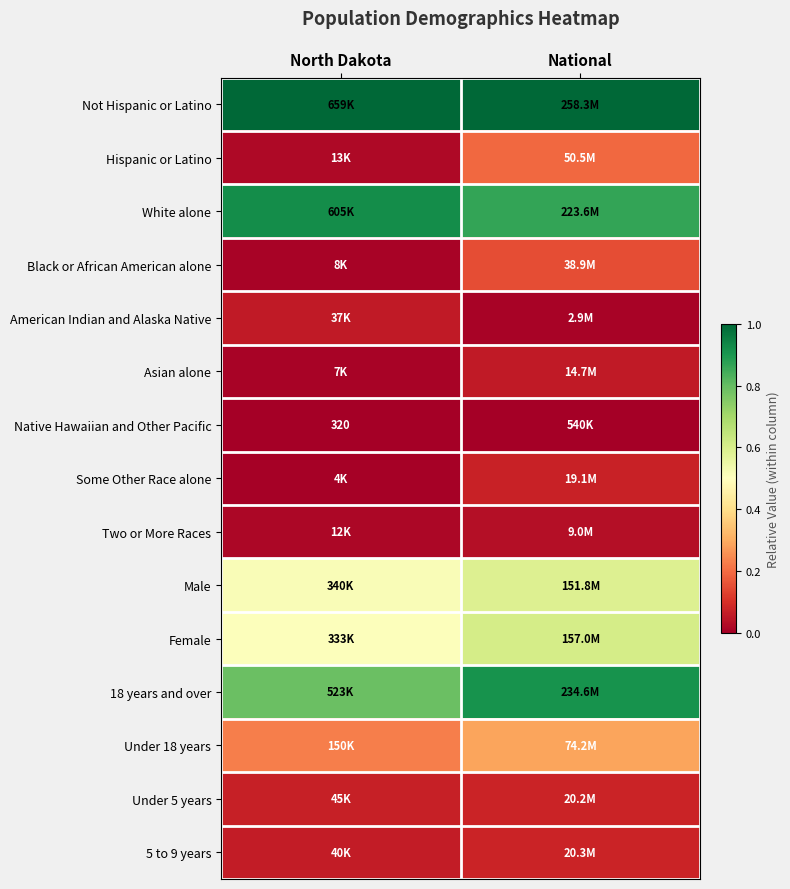

Rank the categories by Female value from highest to lowest.

National, North Dakota